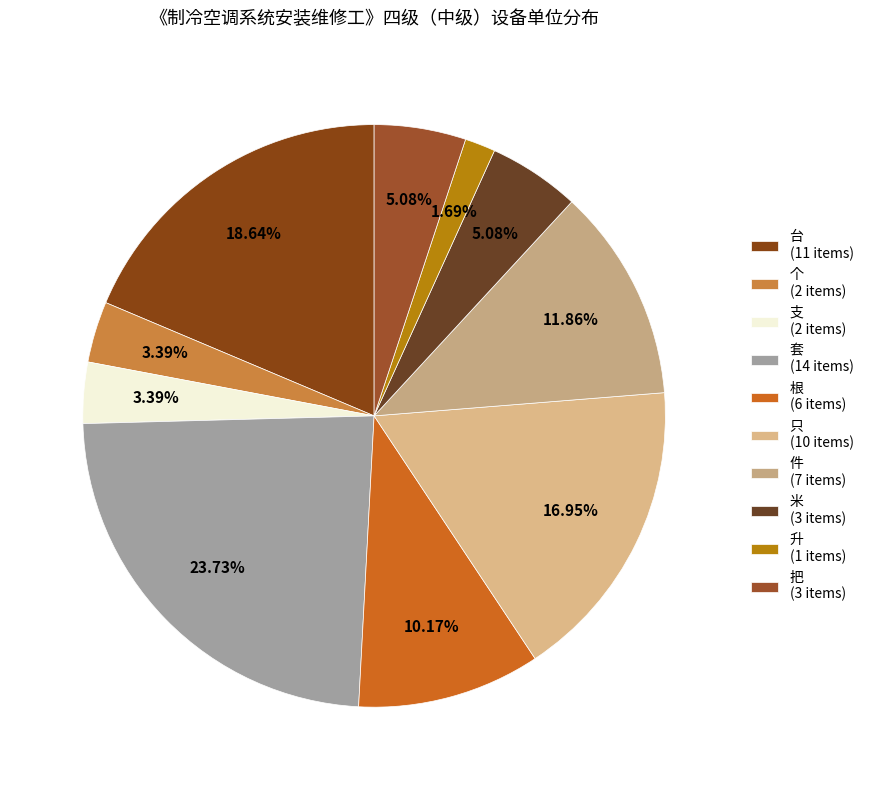

How many segments does this pie chart have?

10